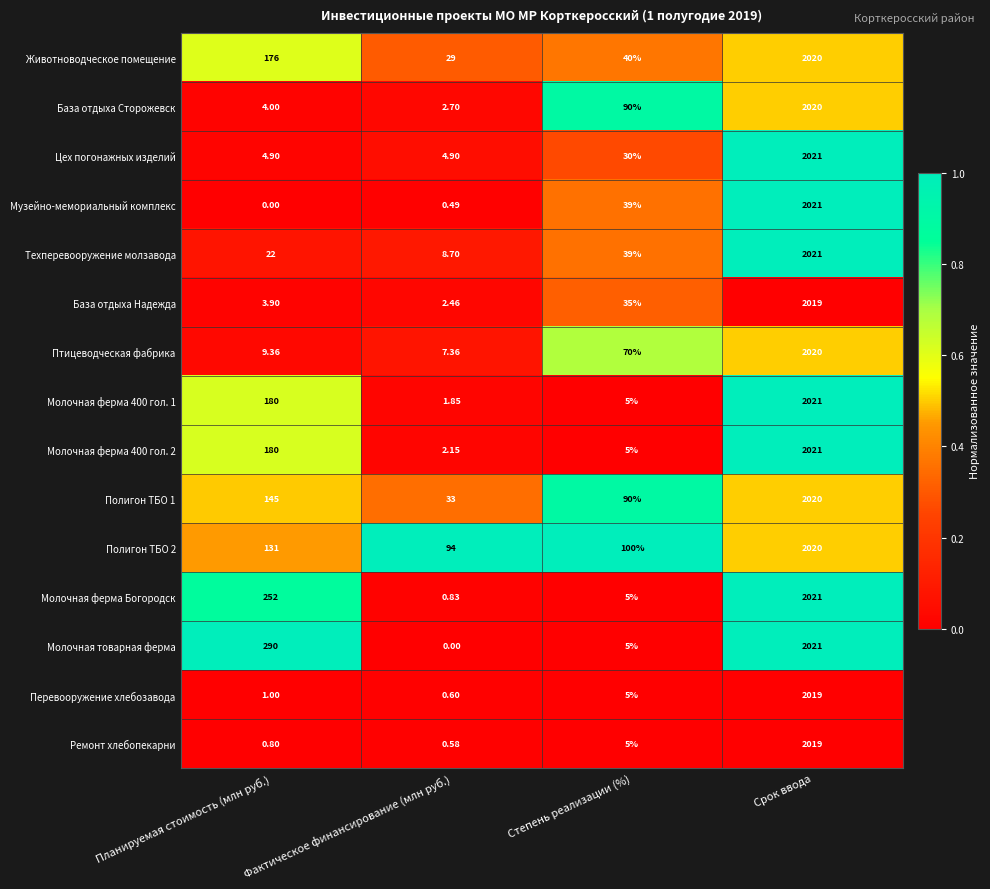

How many values in the Цех погонажных изделий series are below 30?

2